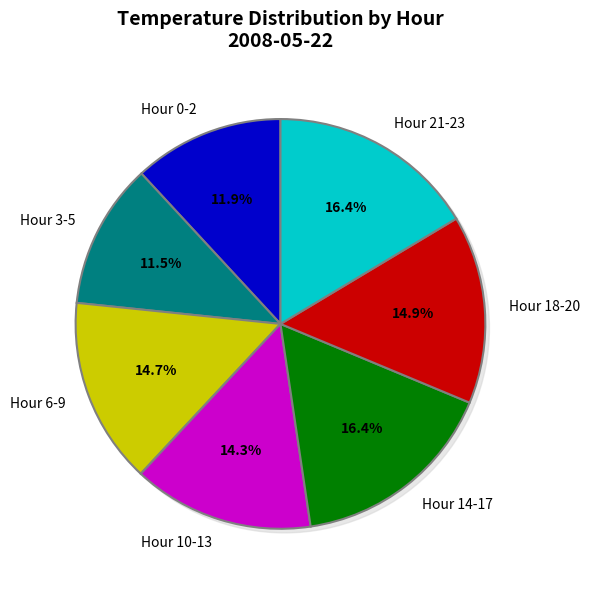

Is it true that Hour 13 is 16% of the pie?

False